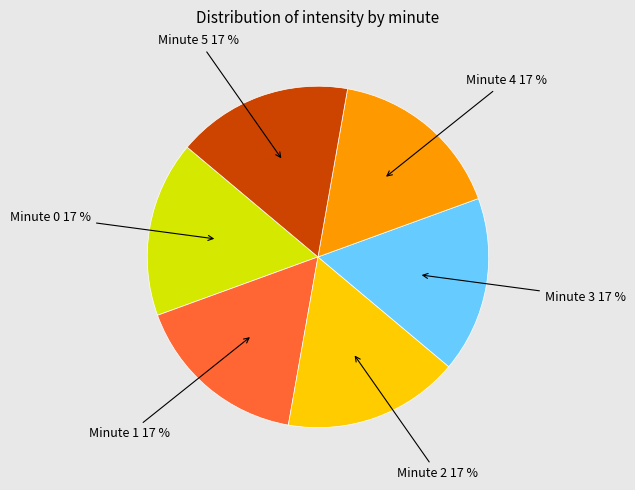

To the nearest percent, what is the average slice percentage?

17%